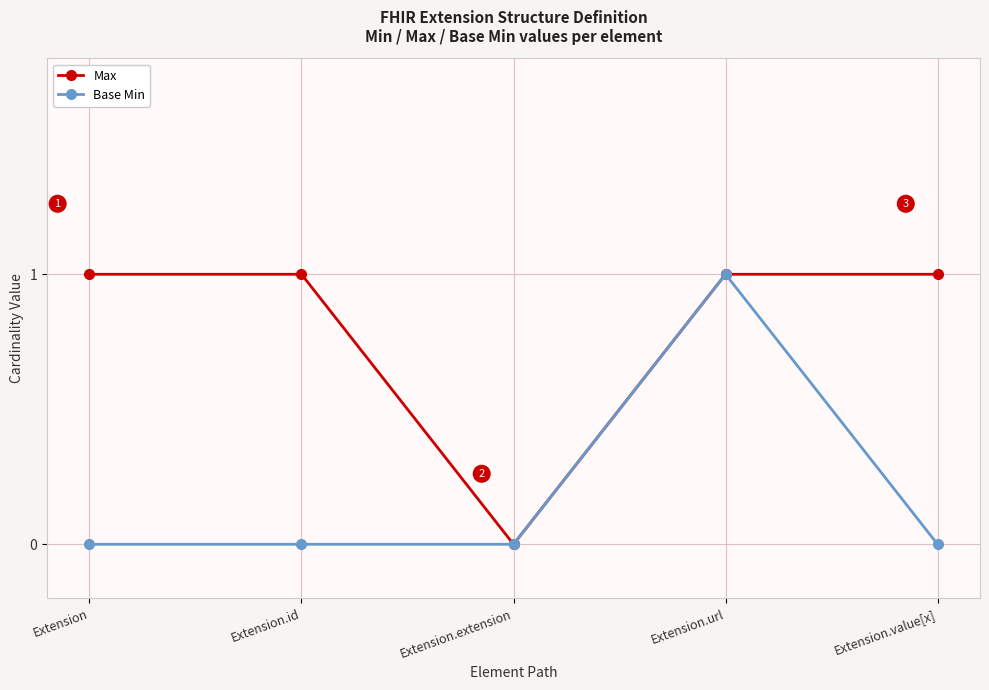

Which series has the largest total across all categories?

Max